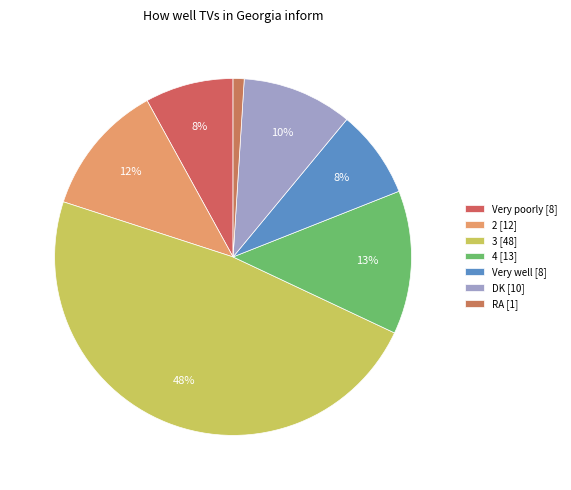

What is the total percentage of 4 and Very well?

21.0%